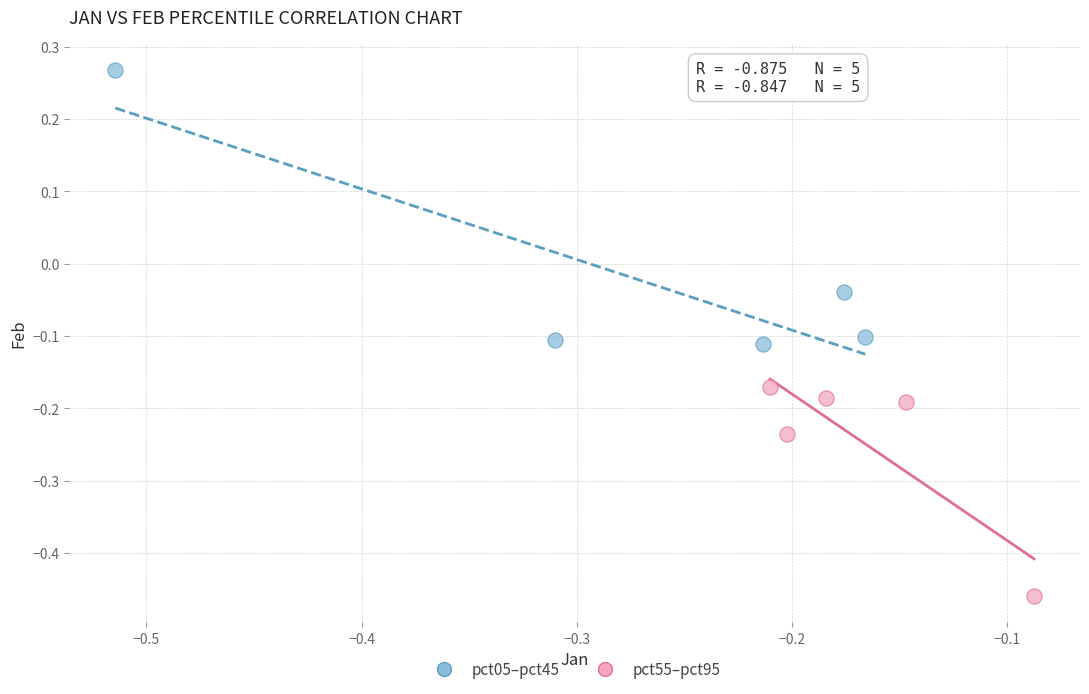

Which series contains the lowest Y value?

pct55–pct95